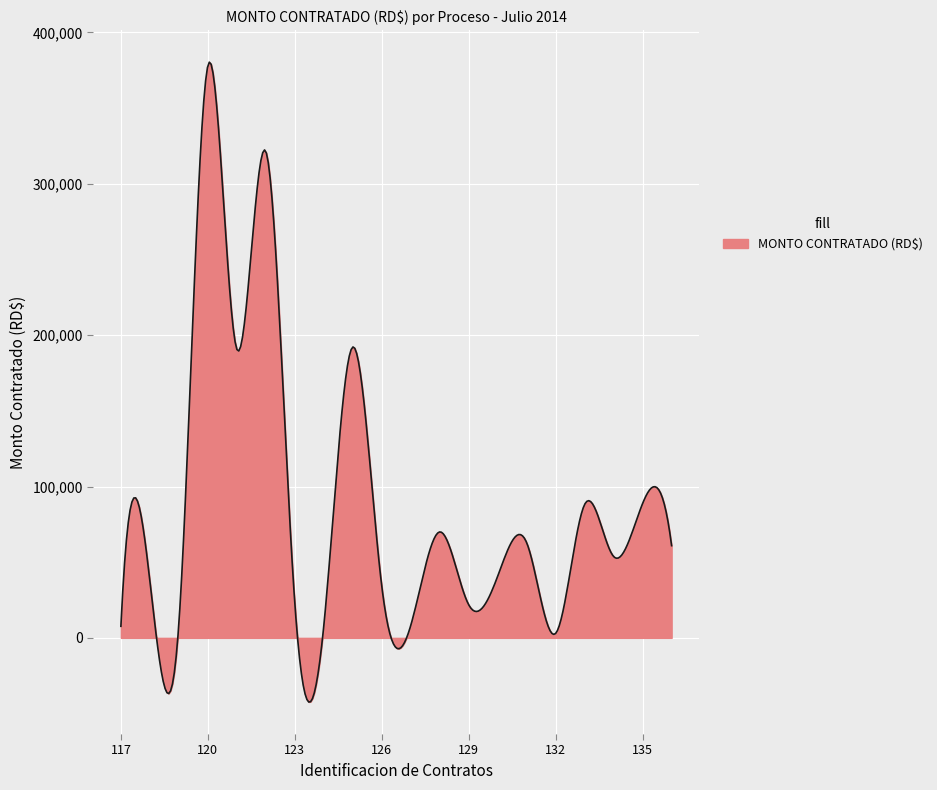

What is the greatest value displayed?

380350.2